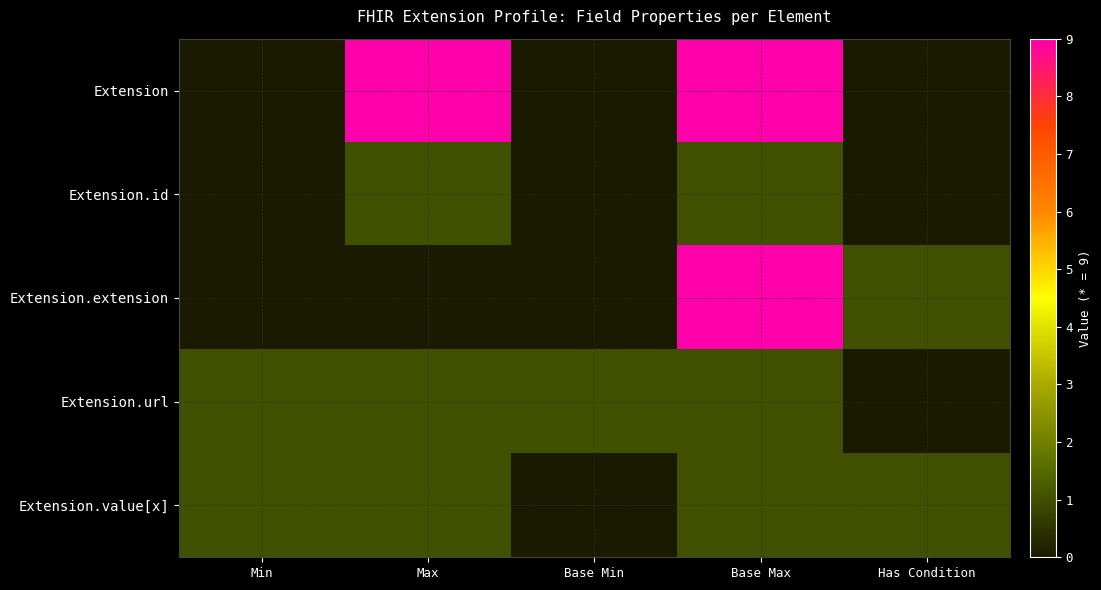

Which series has the largest total across all categories?

Extension